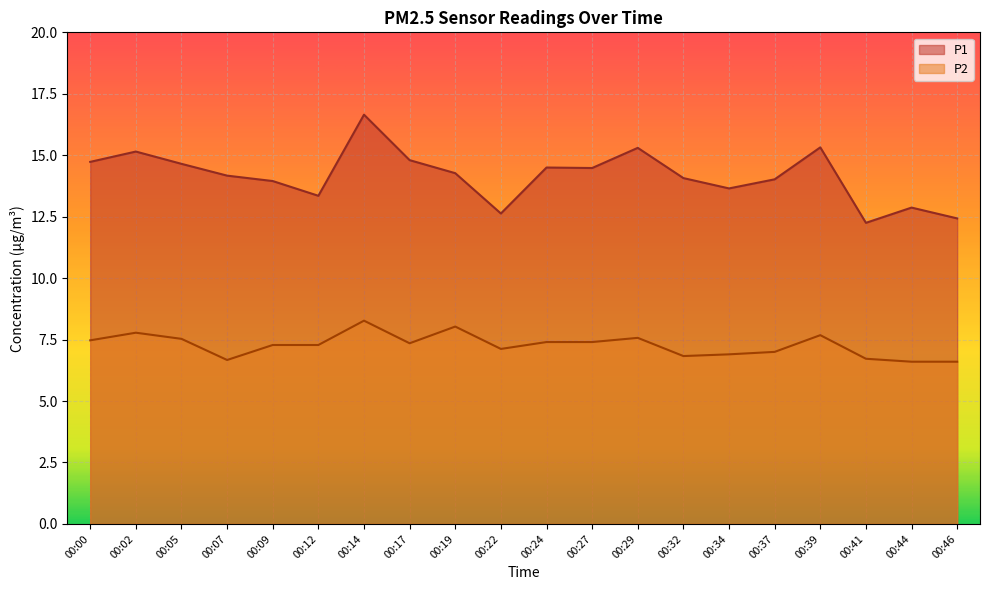

True or false: P1 and P2 intersect in this chart.

False